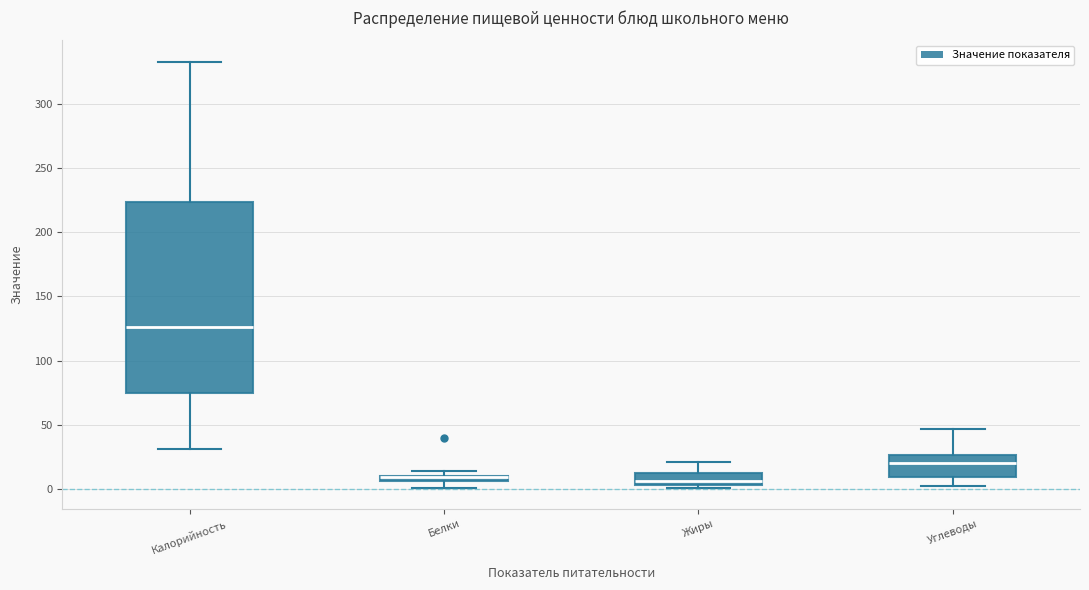

Where does the upper whisker of the box for Жиры end on the y-axis? The values are not printed on the chart, so give them approximately, as read against the axis.

20